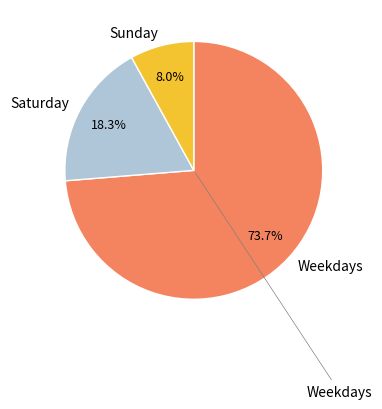

Is there any slice that represents more than half of the pie?

Yes